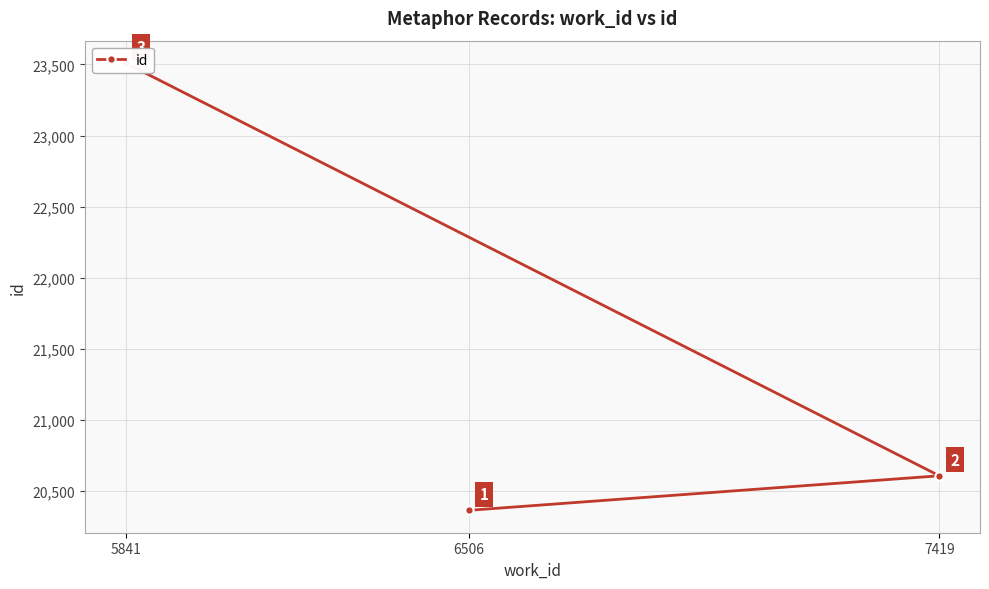

List the labels in order of value, largest first.

5841, 7419, 6506